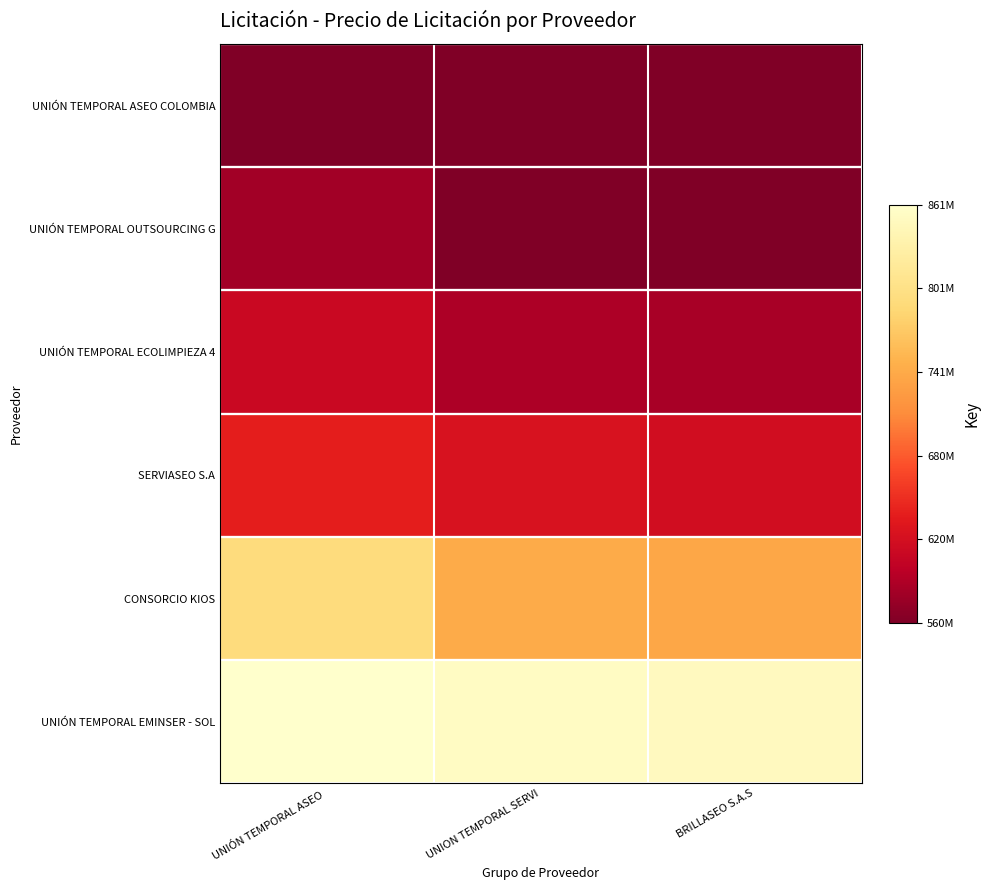

What is the minimum value shown in the chart?

559644793.7